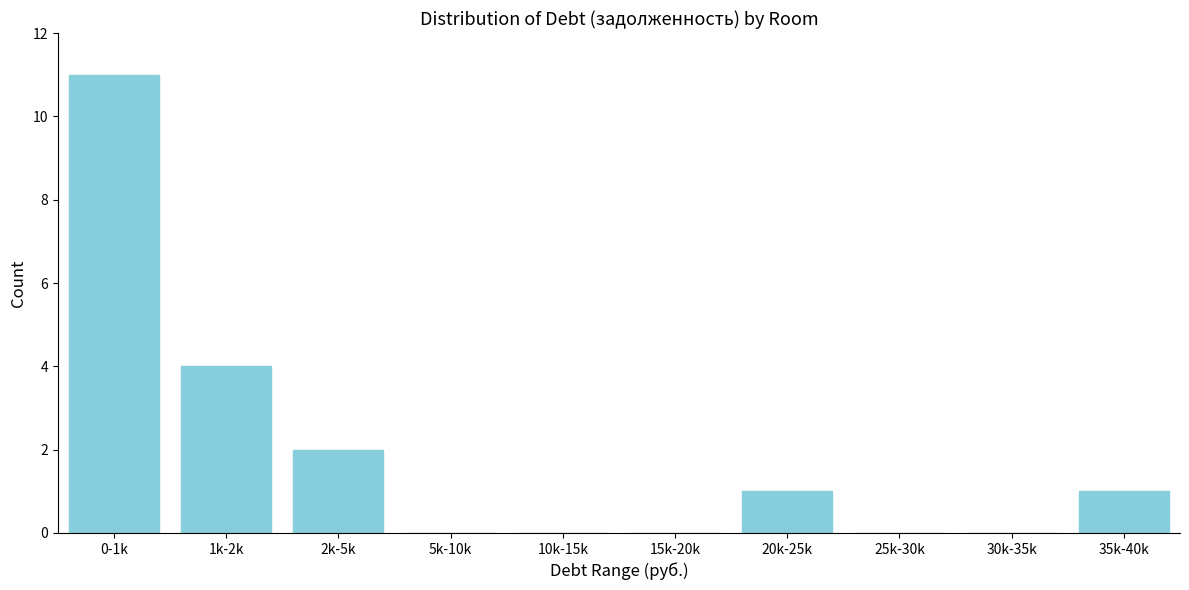

Reading left to right, what are all the values shown in this chart?

0-1k=11	1k-2k=4	2k-5k=2	5k-10k=0	10k-15k=0	15k-20k=0	20k-25k=1	25k-30k=0	30k-35k=0	35k-40k=1